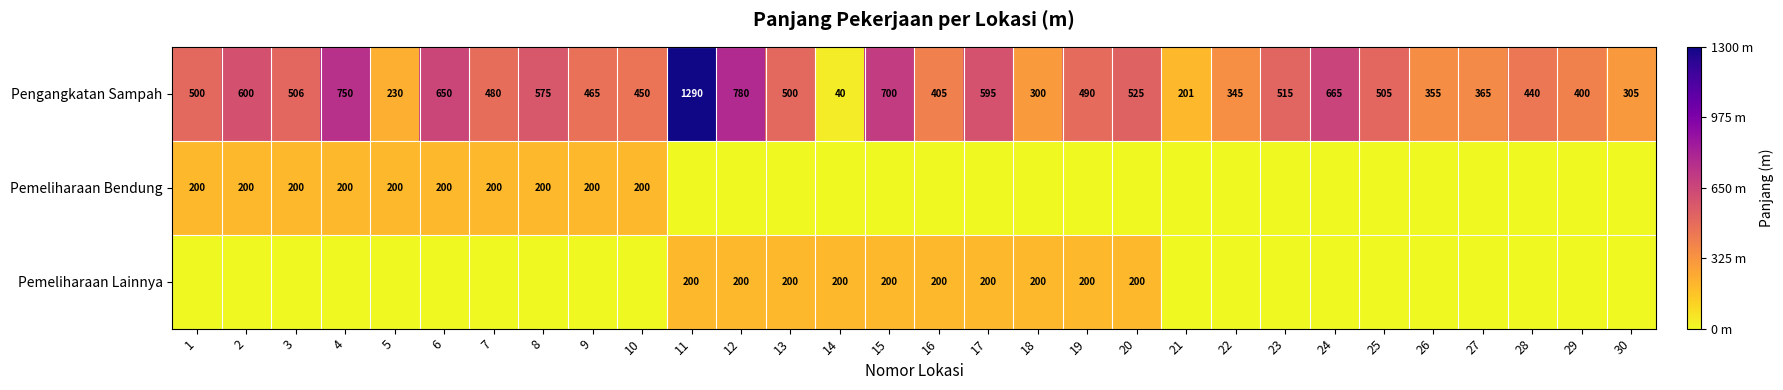

Is the value of Pemeliharaan Lainnya at 16 greater than the value of Pengangkatan Sampah at 25?

No